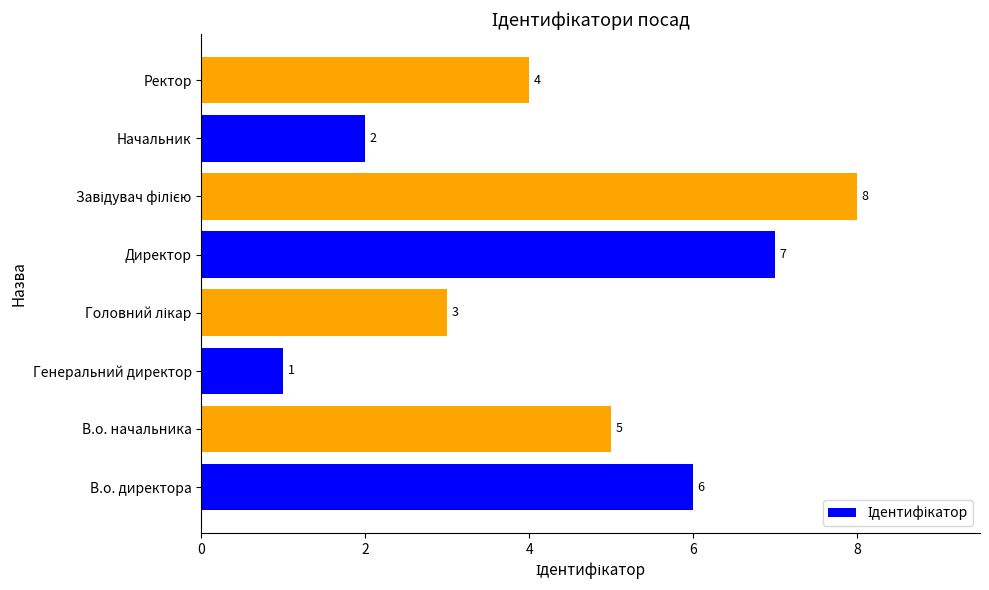

What is the difference between the second highest and minimum values?

6